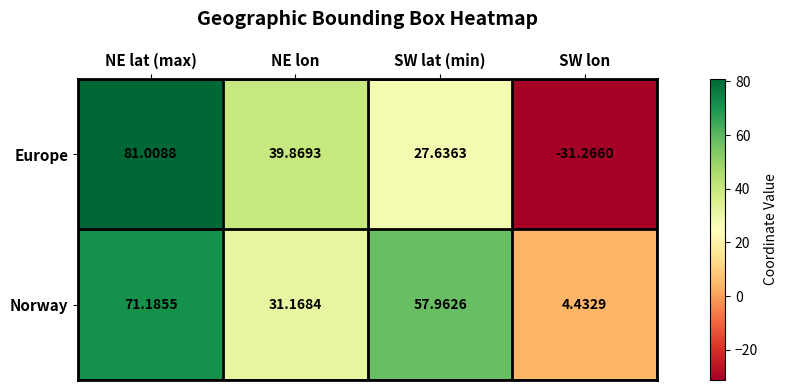

Where does the Europe series first go above 39?

NE lat (max)